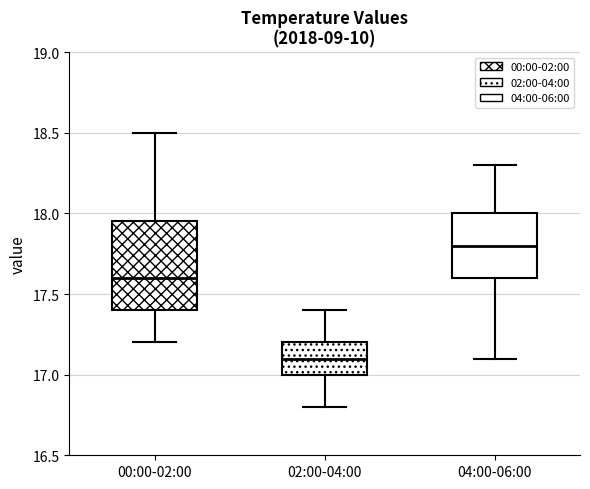

Reading left to right, transcribe this box plot: for each box, give where its median line is, the range the box spans, and where its two whiskers end, as read against the y-axis. The values are not printed on the chart, so give them approximately, as read against the axis.

00:00-02:00: median 17.60, box 17.40 to 17.95, whiskers 17.20 to 18.50
02:00-04:00: median 17.10, box 17.00 to 17.20, whiskers 16.80 to 17.40
04:00-06:00: median 17.80, box 17.60 to 18.00, whiskers 17.10 to 18.30